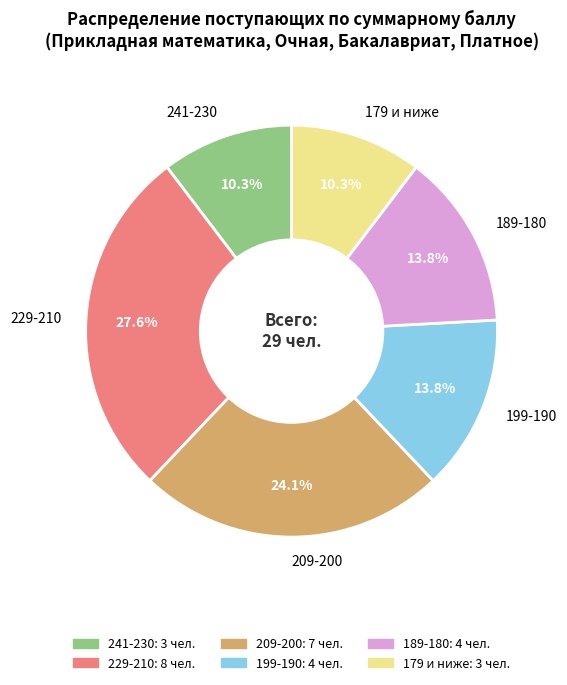

Combined, do 179 и ниже and 199-190 account for over 50%?

No